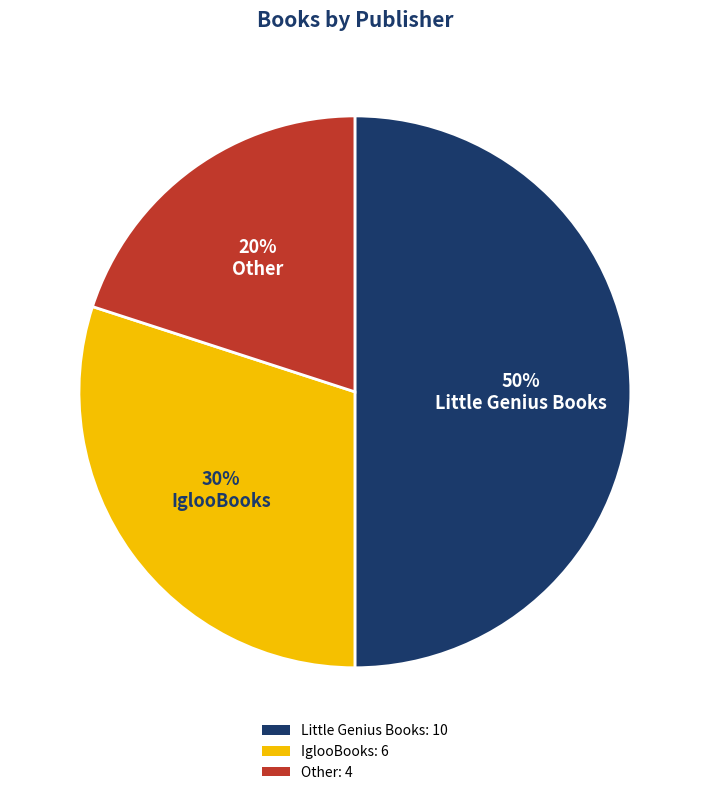

Is IglooBooks the majority of the pie?

No